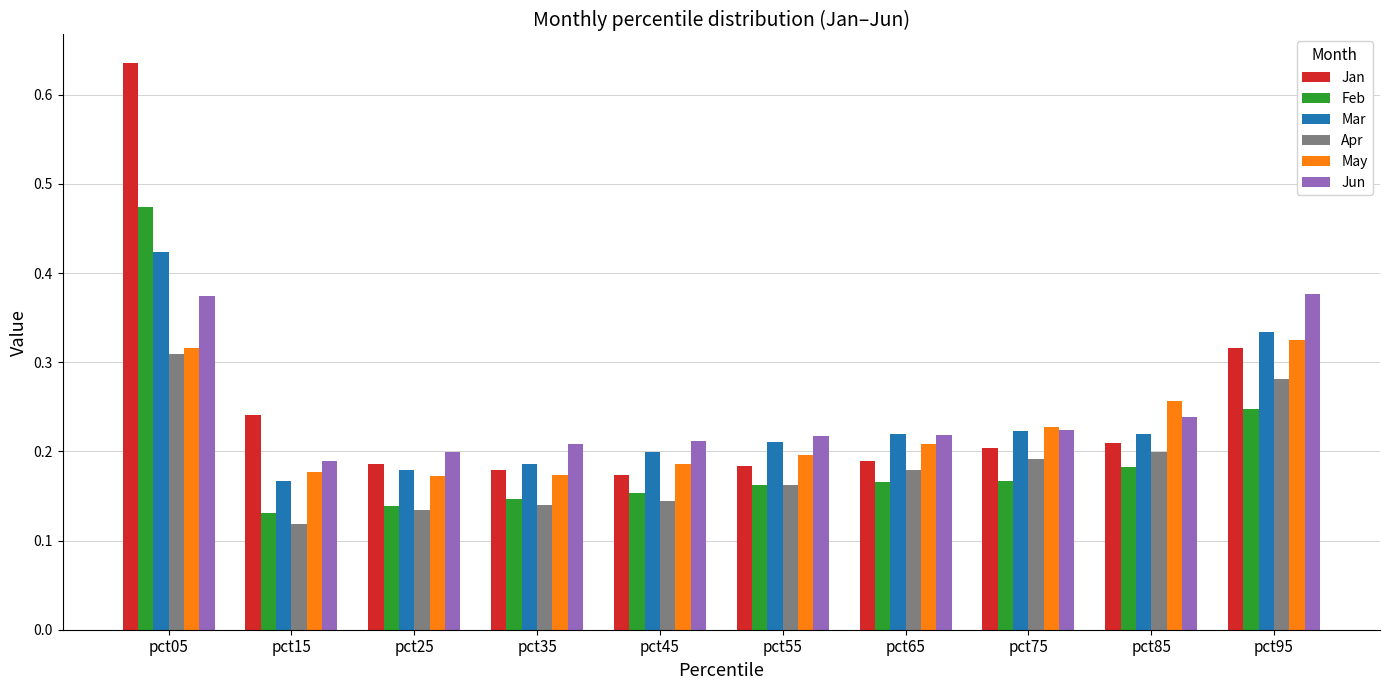

At which category is the sum across all series the highest?

pct05